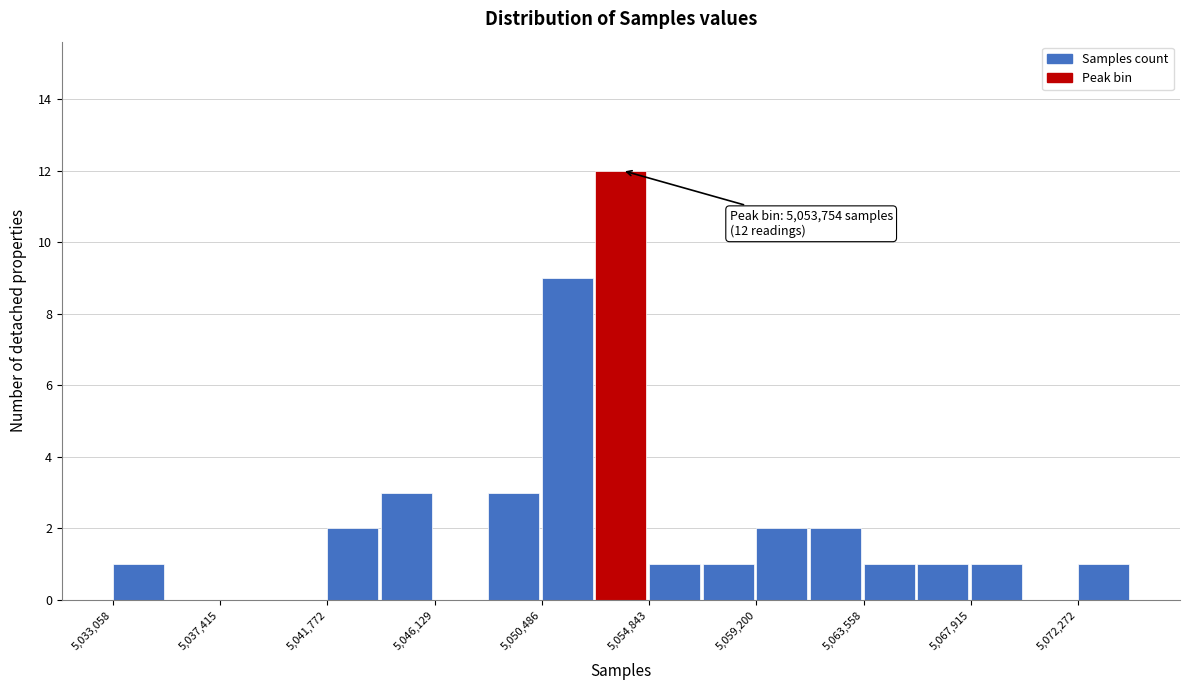

Over which range of the x-axis is the bar tallest?

5052500 to 5055000